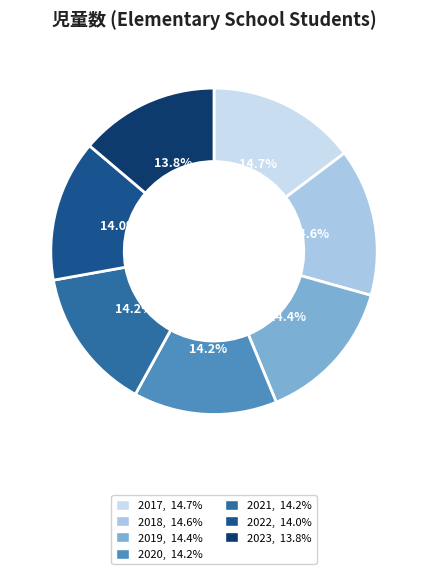

Combined, what portion of the pie is 2021 and 2020?

28.4%